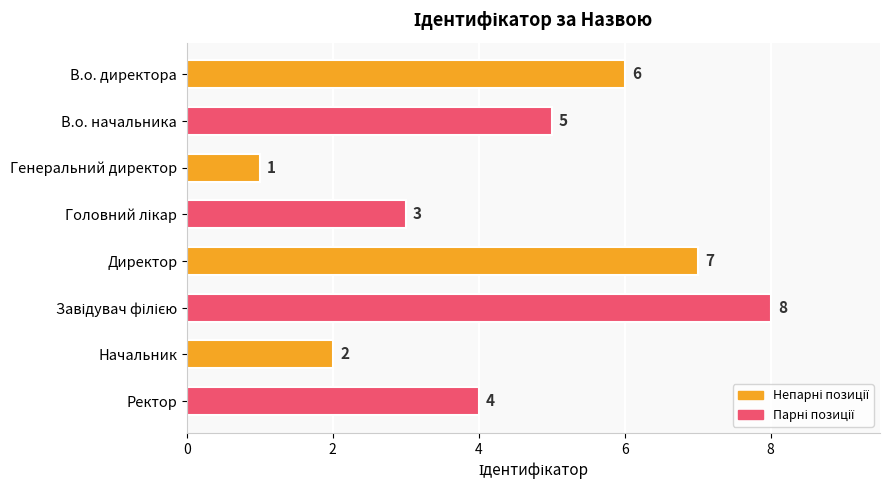

Reading bottom to top, list all the values displayed in this chart.

4	2	8	7	3	1	5	6